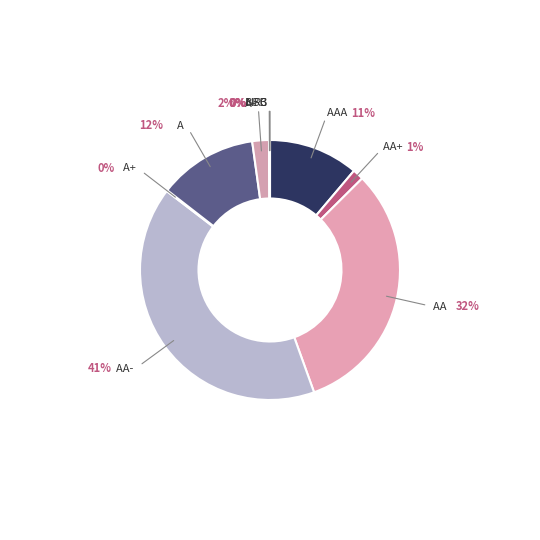

How many segments does this pie chart have?

10